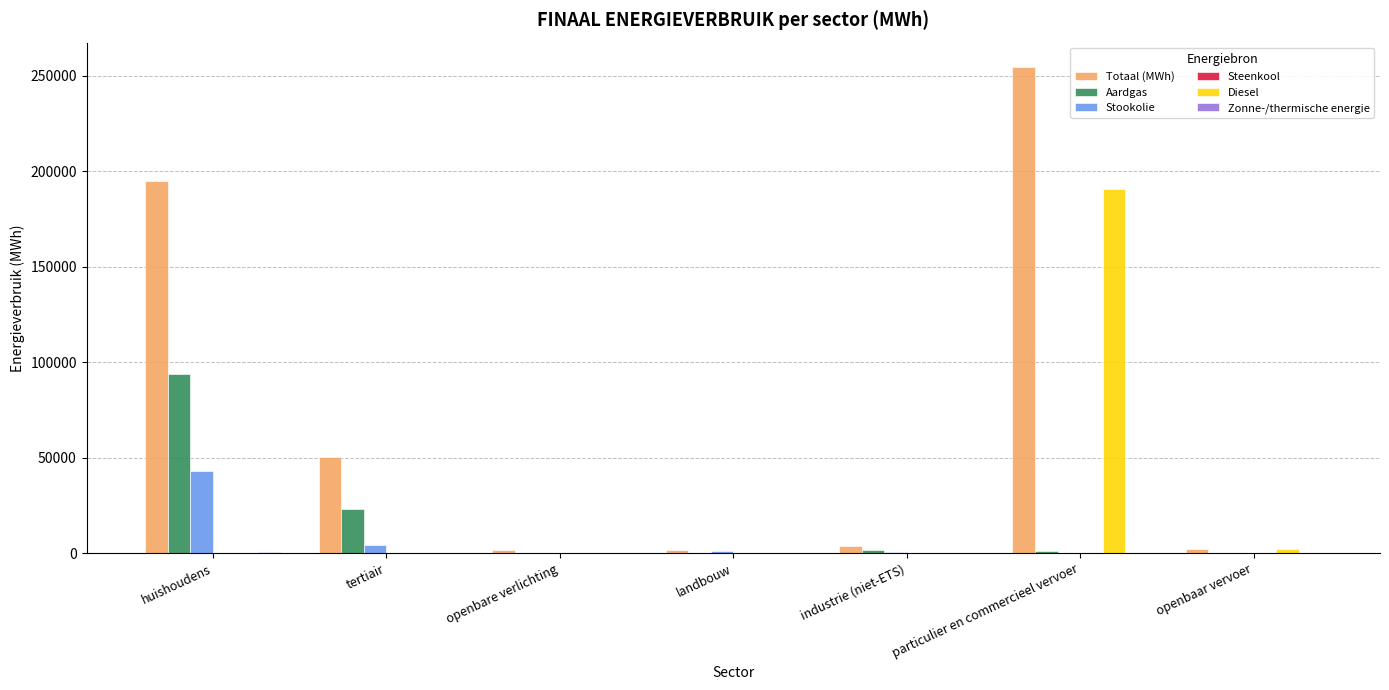

At which label is Totaal (MWh) closest to 128183?

huishoudens